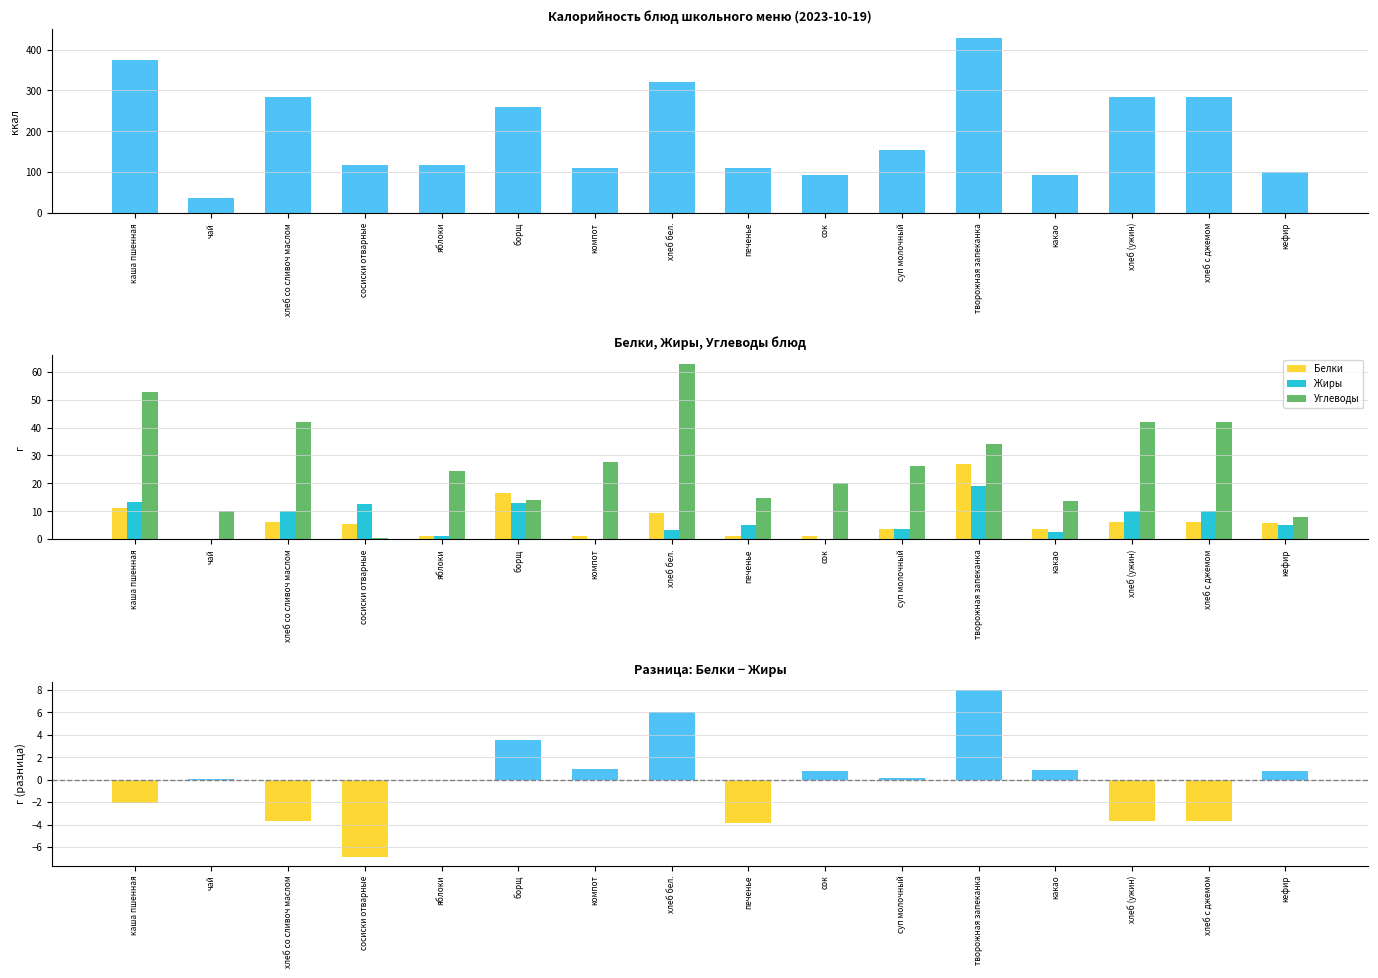

The value of Белки at суп молочный is 6.1. True or false?

False